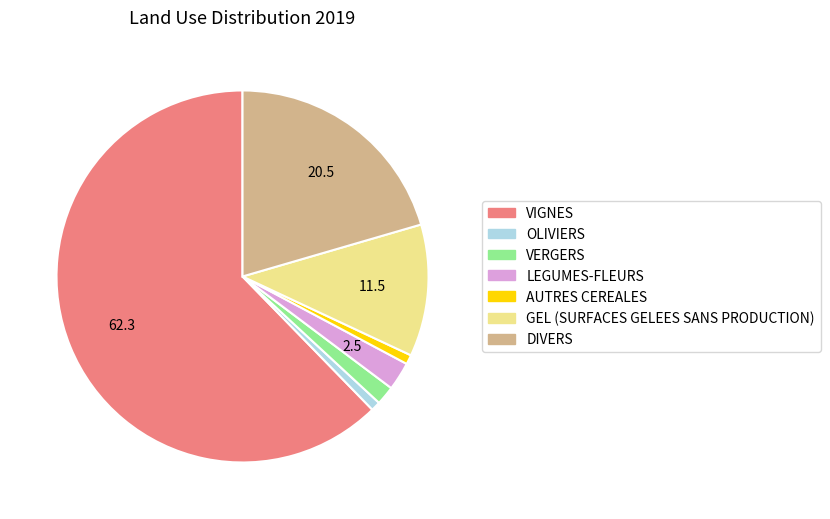

Which has a higher value, DIVERS or VERGERS?

DIVERS